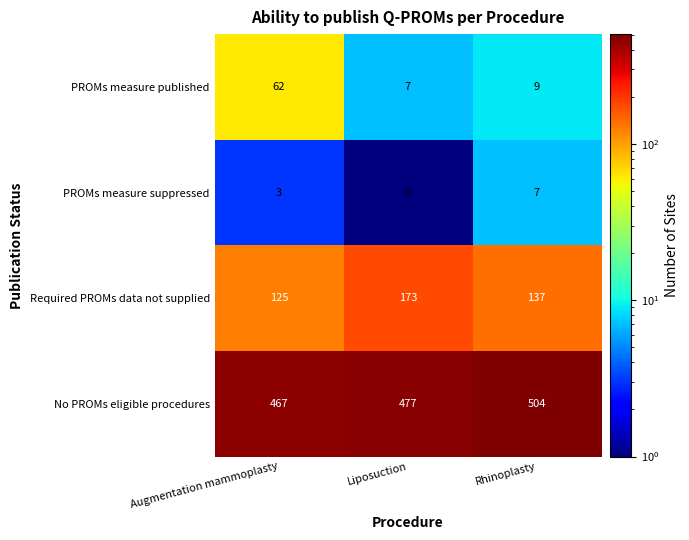

What is the sum of all Required PROMs data not supplied values?

435